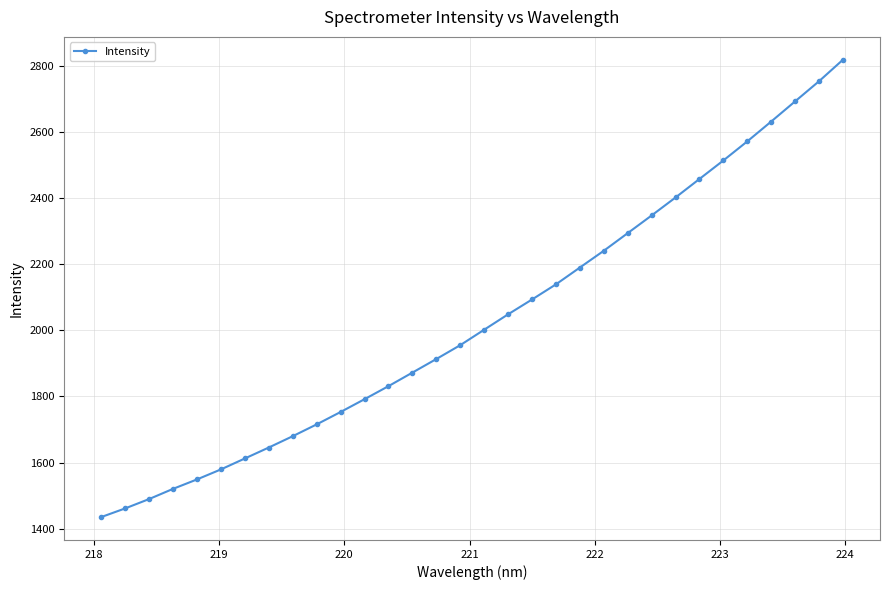

What is the smallest value displayed?

1434.8